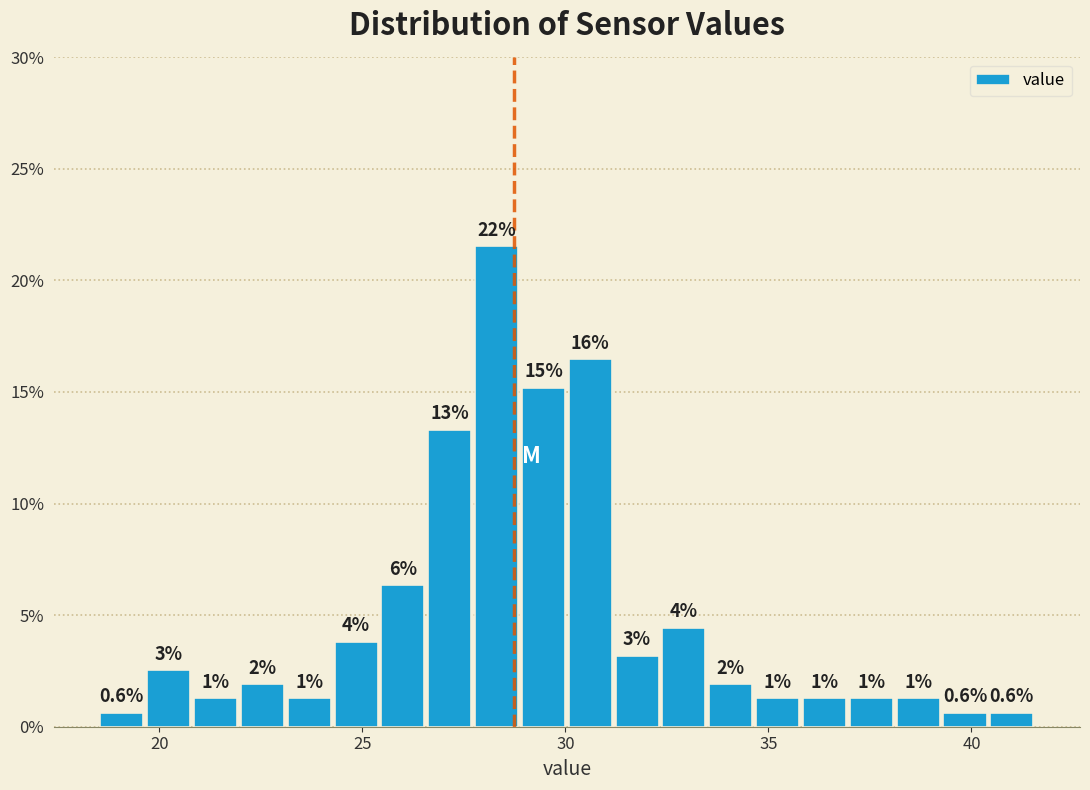

Around what value on the x-axis is the tallest bar? Give the approximate position of its centre, as read against the axis.

28.5